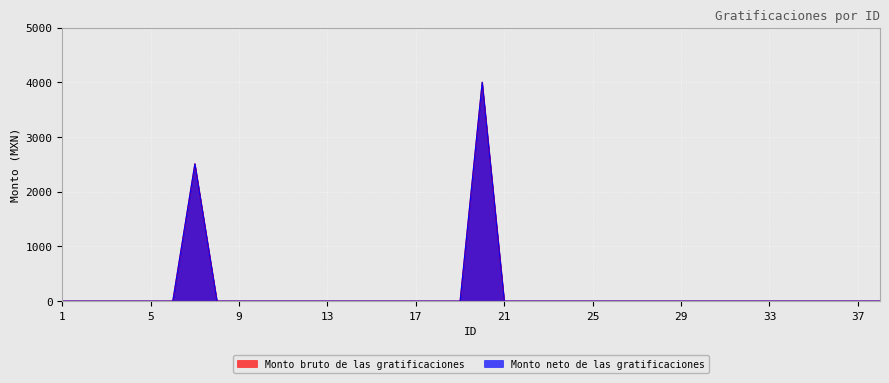

At how many categories does at least one series exceed 1504?

2